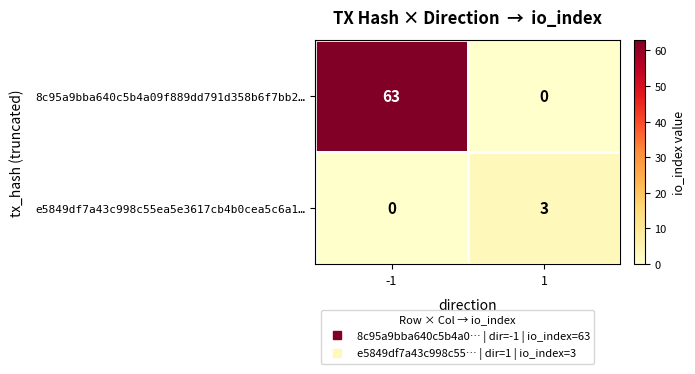

What is the difference between the highest and lowest values at -1?

63